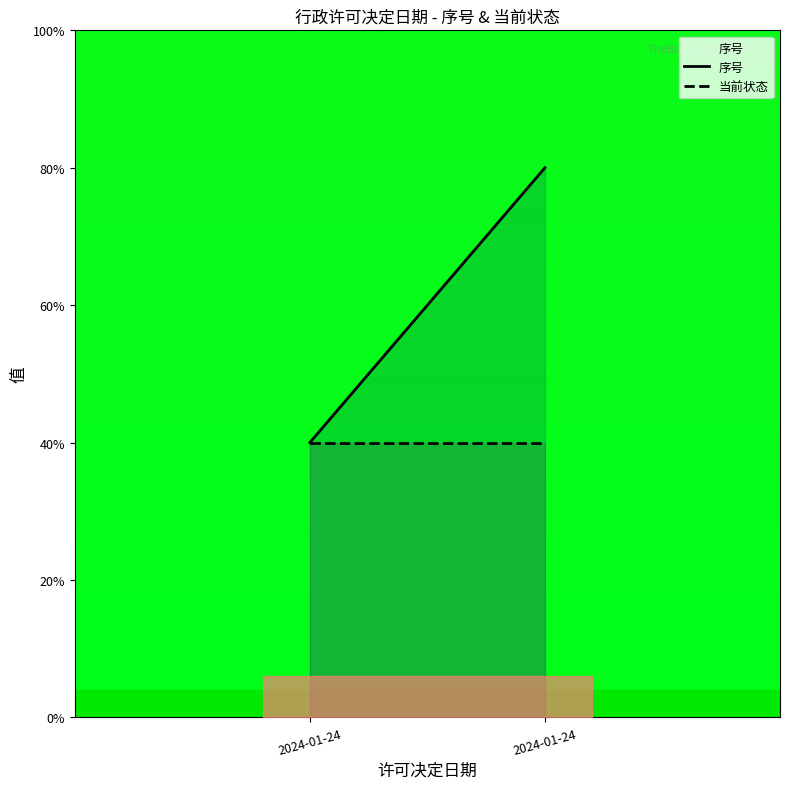

Which label corresponds to the largest value in the chart?

2024-01-24